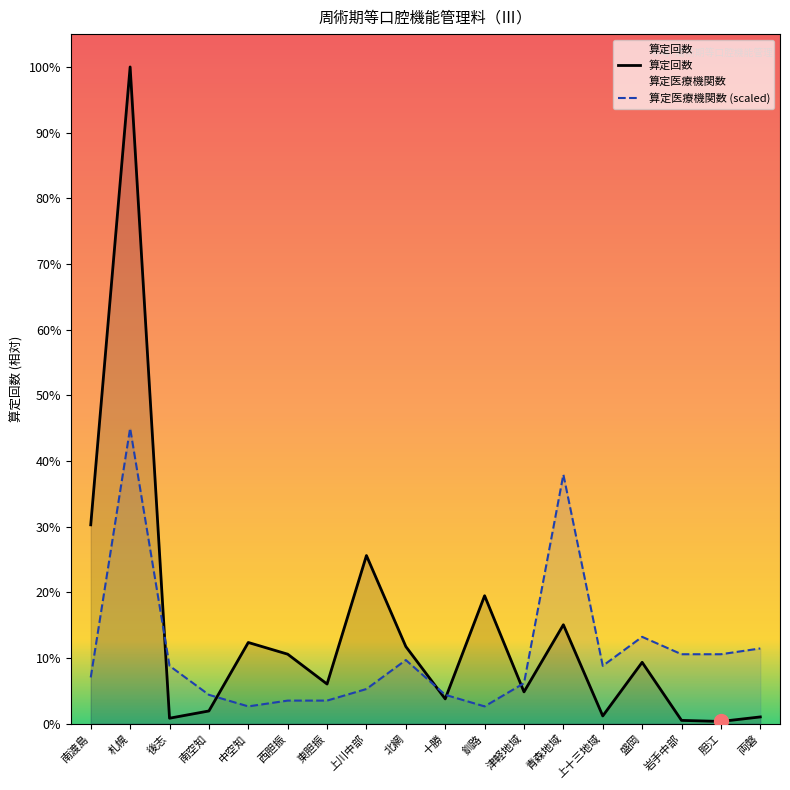

Which series has the largest range (max minus min)?

算定回数